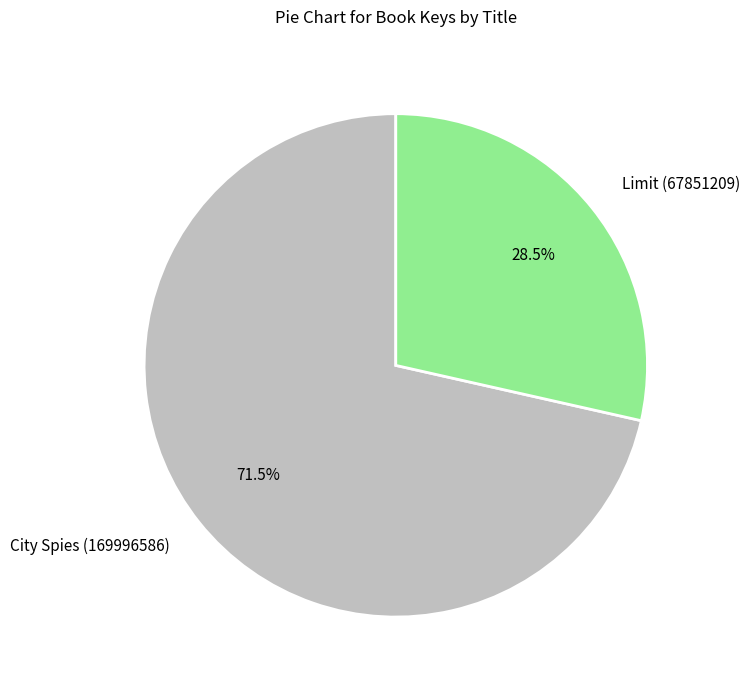

The Limit (67851209) slice represents 35% of the pie. True or false?

False